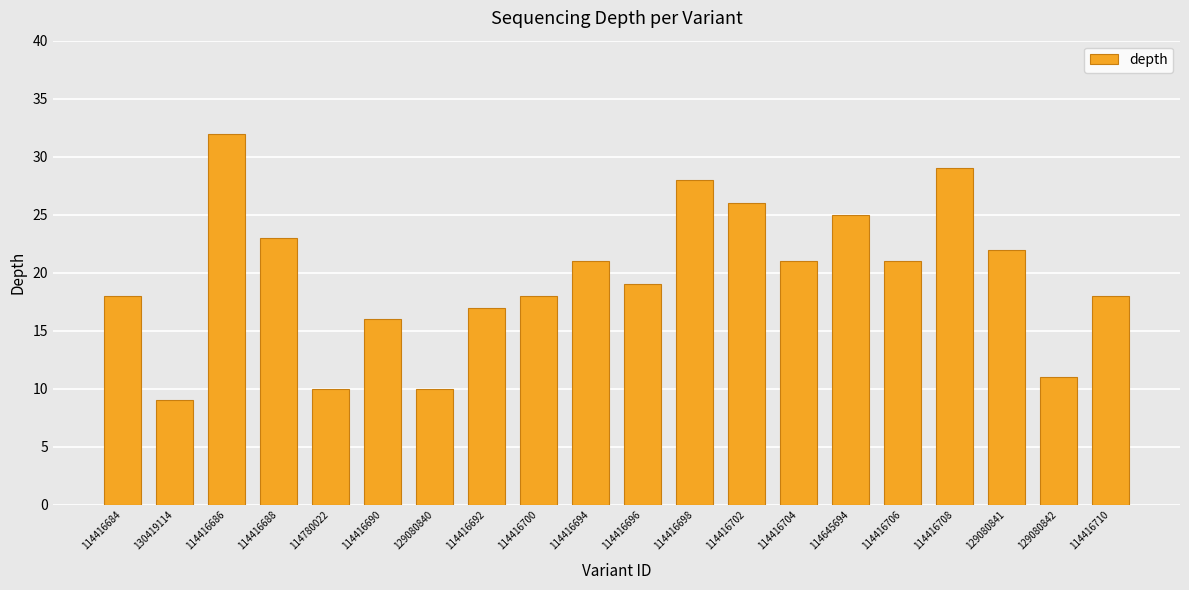

What is the change in value from 114416706 to 129080841?

+1